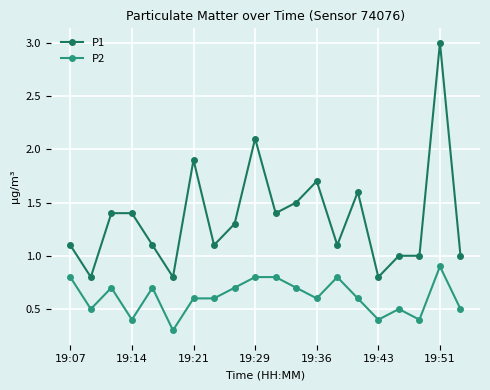

Which series has the widest spread of values?

P1